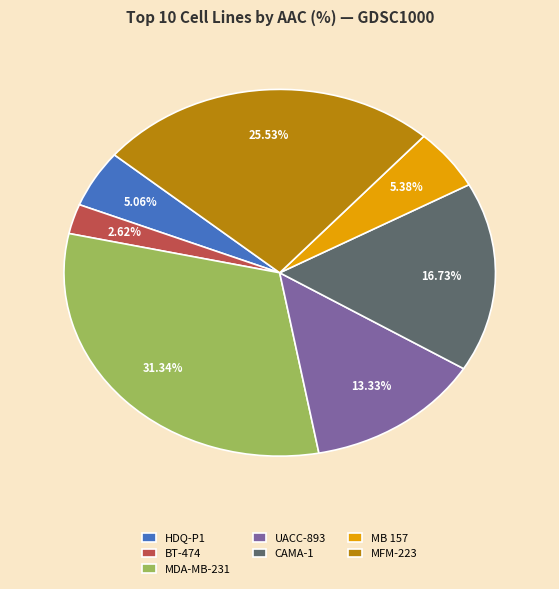

Is there a majority slice in this chart?

No